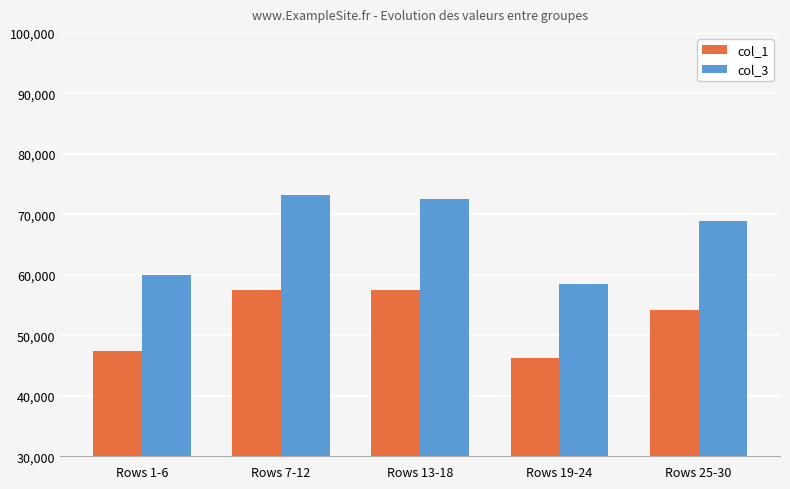

At how many categories does at least one series exceed 47789?

5